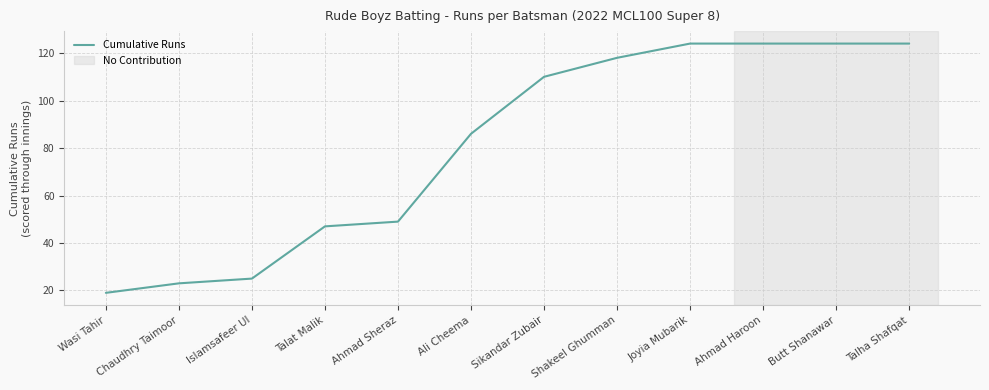

Is it true that the value at Talat Malik is 47?

True